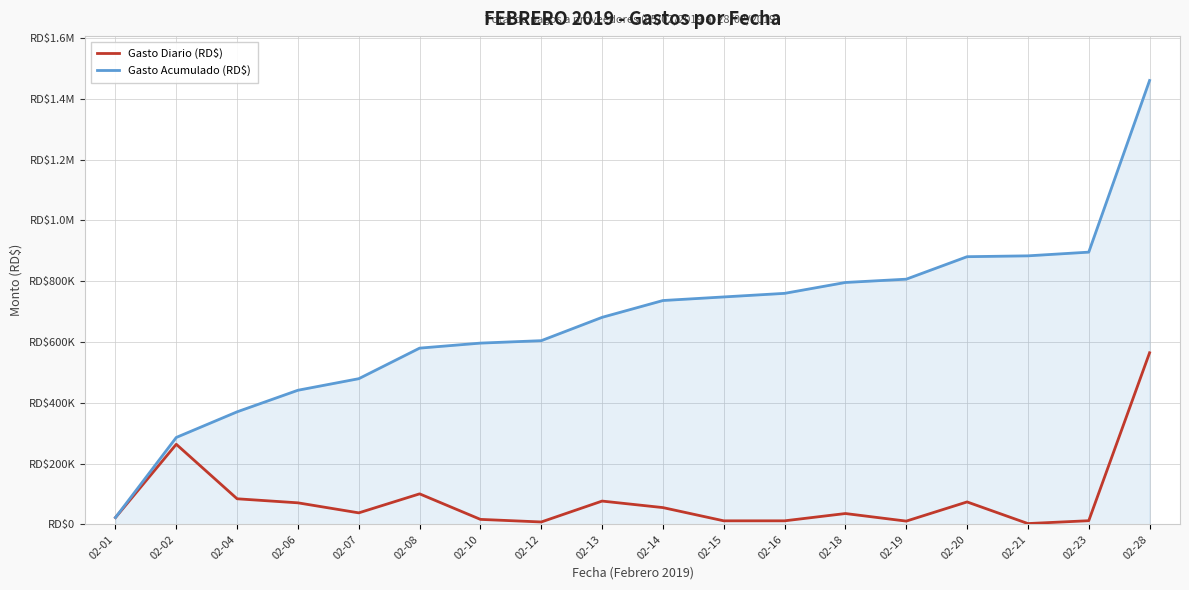

At which category is the sum across all series the highest?

02-28